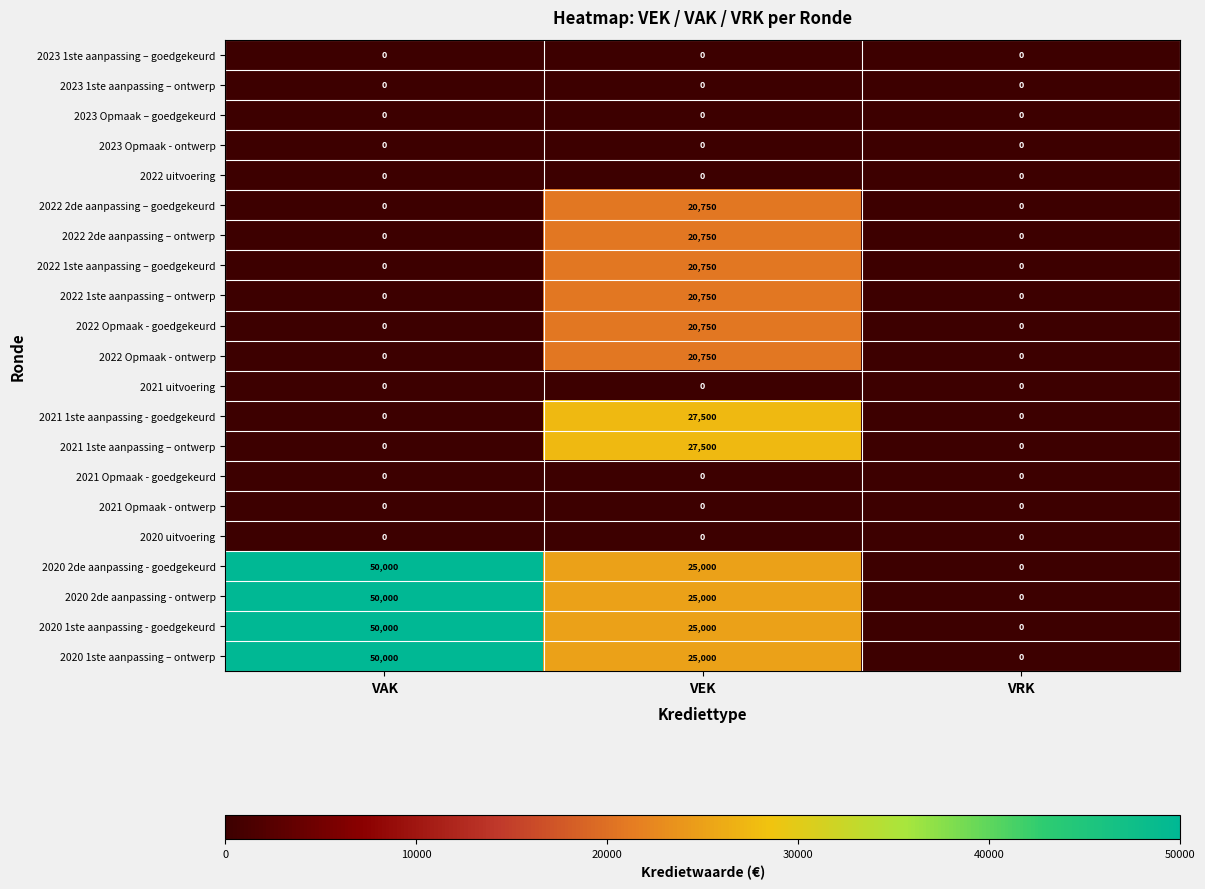

Count the number of data series in this chart.

21